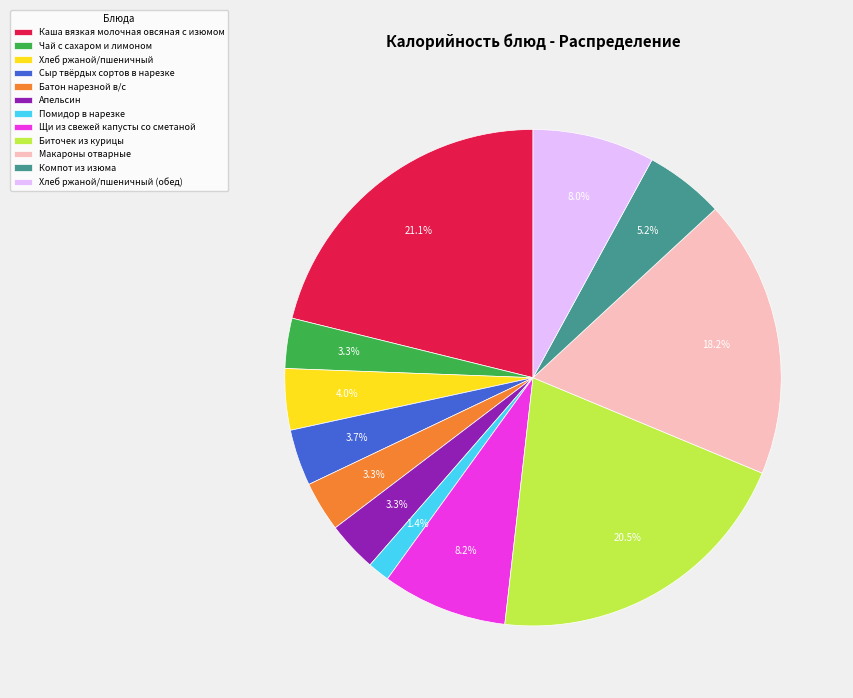

Which slice is the largest?

Каша вязкая молочная овсяная с изюмом